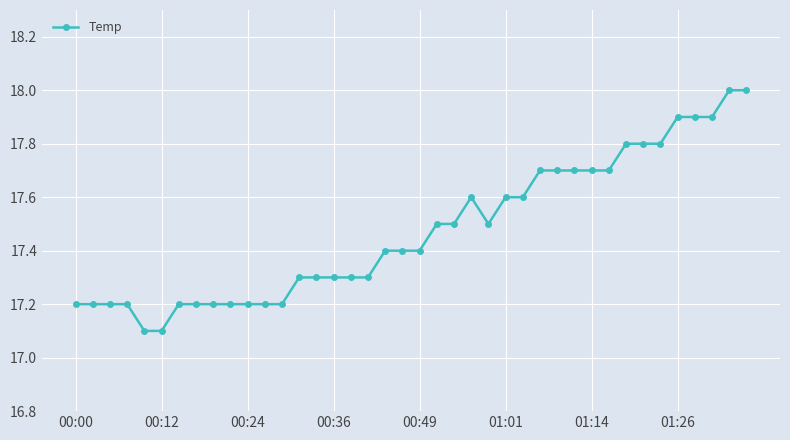

What is the value of the 32nd point from the left?

17.7